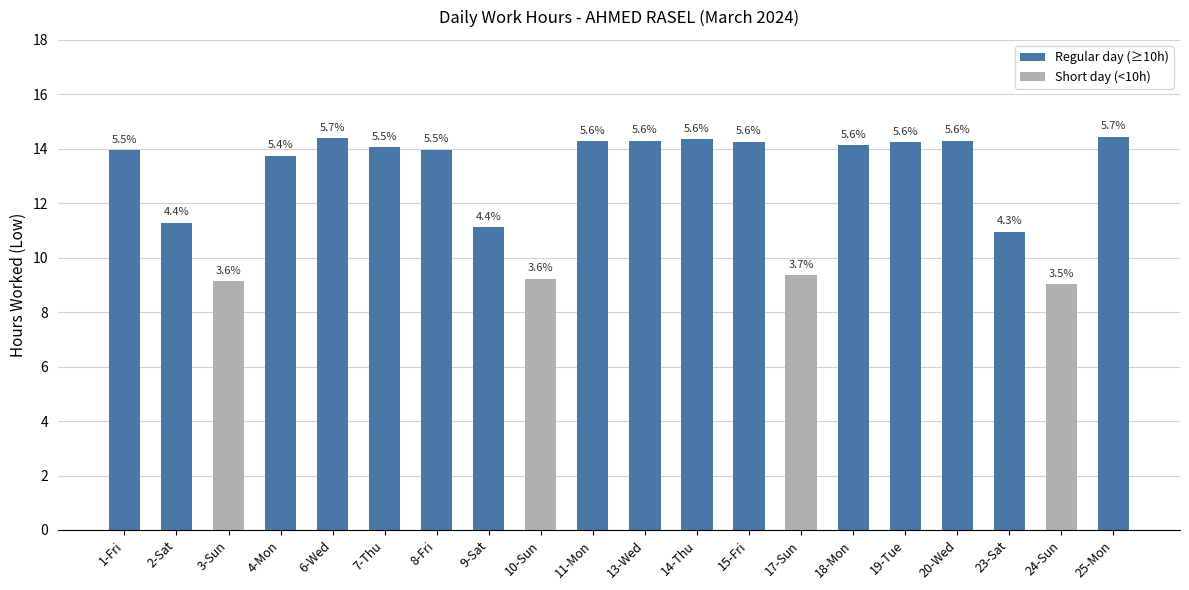

Where is the data nearest to the value 11?

23-Sat